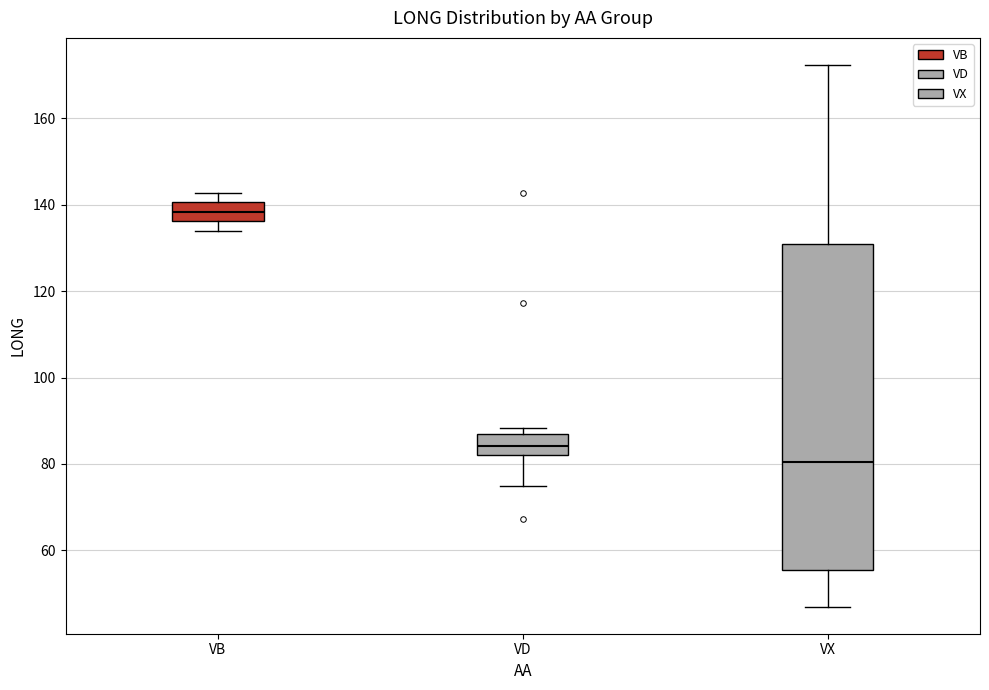

Comparing the boxes themselves (not the whiskers), which one is the tallest?

VX